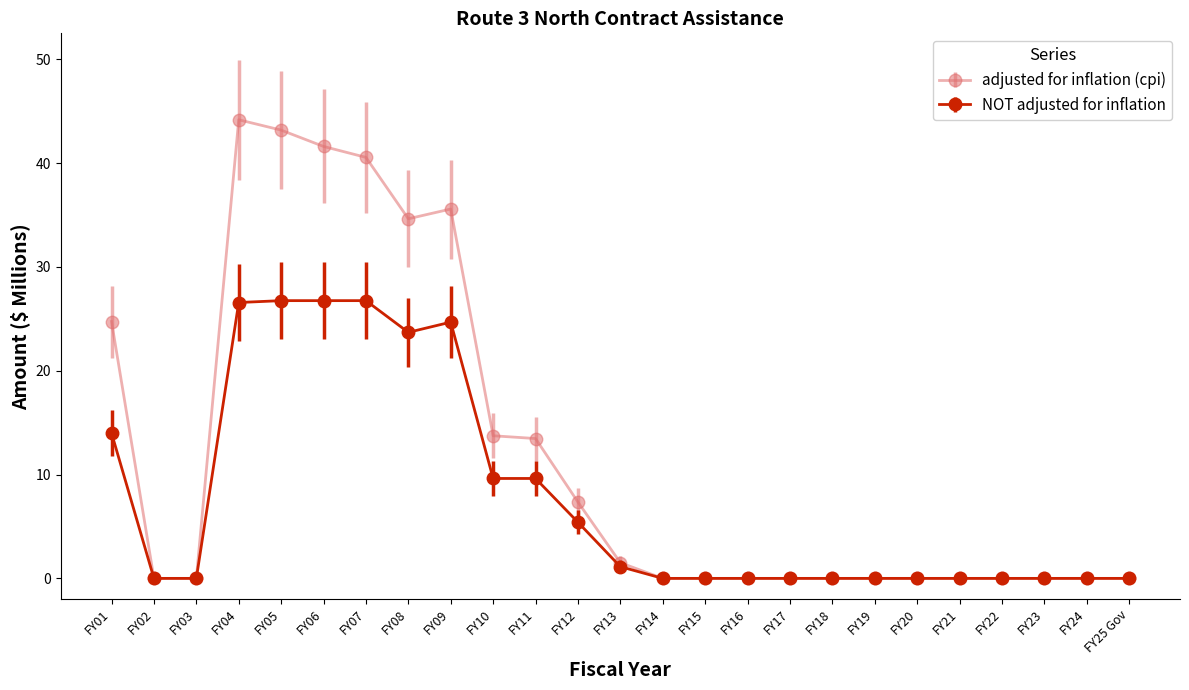

What is the difference between the maximum and second lowest values in the adjusted for inflation (cpi) series?

44.2